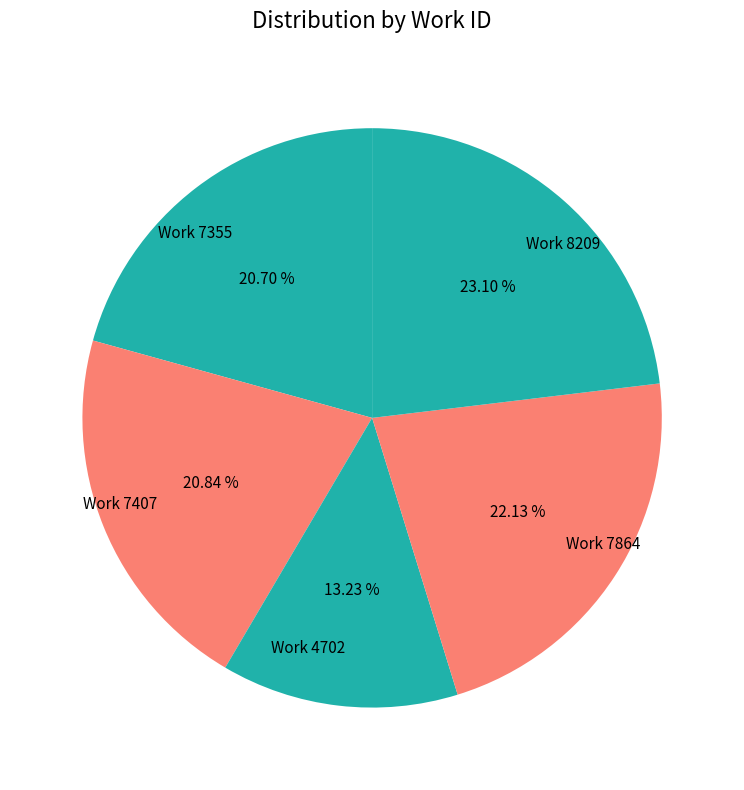

Is there a majority slice in this chart?

No